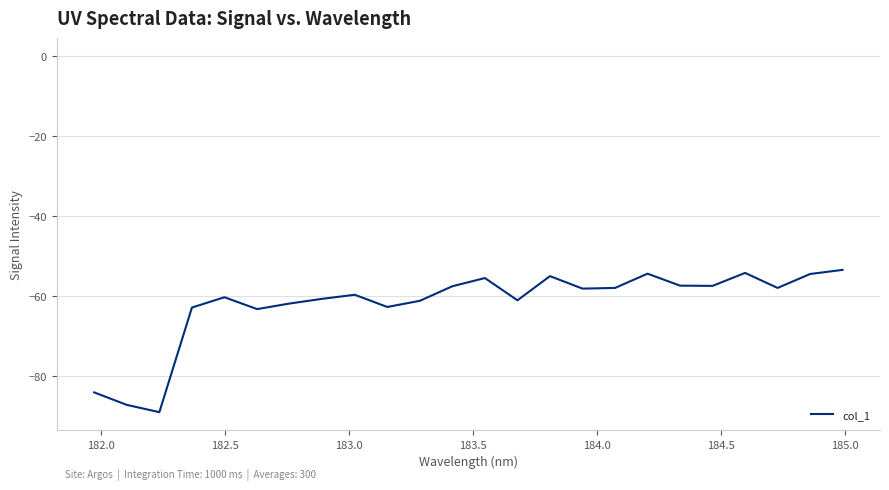

What is the maximum value shown in the chart?

-53.4